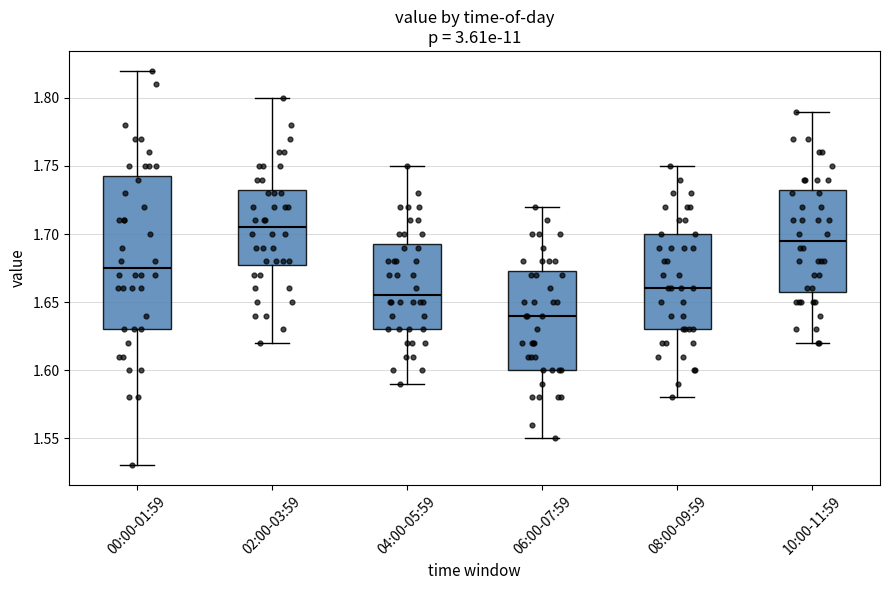

Reading left to right, transcribe this box plot: for each box, give where its median line is, the range the box spans, and where its two whiskers end, as read against the y-axis. The values are not printed on the chart, so give them approximately, as read against the axis.

00:00-01:59: median 1.675, box 1.630 to 1.745, whiskers 1.530 to 1.820
02:00-03:59: median 1.705, box 1.680 to 1.735, whiskers 1.620 to 1.800
04:00-05:59: median 1.655, box 1.630 to 1.695, whiskers 1.590 to 1.750
06:00-07:59: median 1.640, box 1.600 to 1.675, whiskers 1.550 to 1.720
08:00-09:59: median 1.660, box 1.630 to 1.700, whiskers 1.580 to 1.750
10:00-11:59: median 1.695, box 1.660 to 1.735, whiskers 1.620 to 1.790